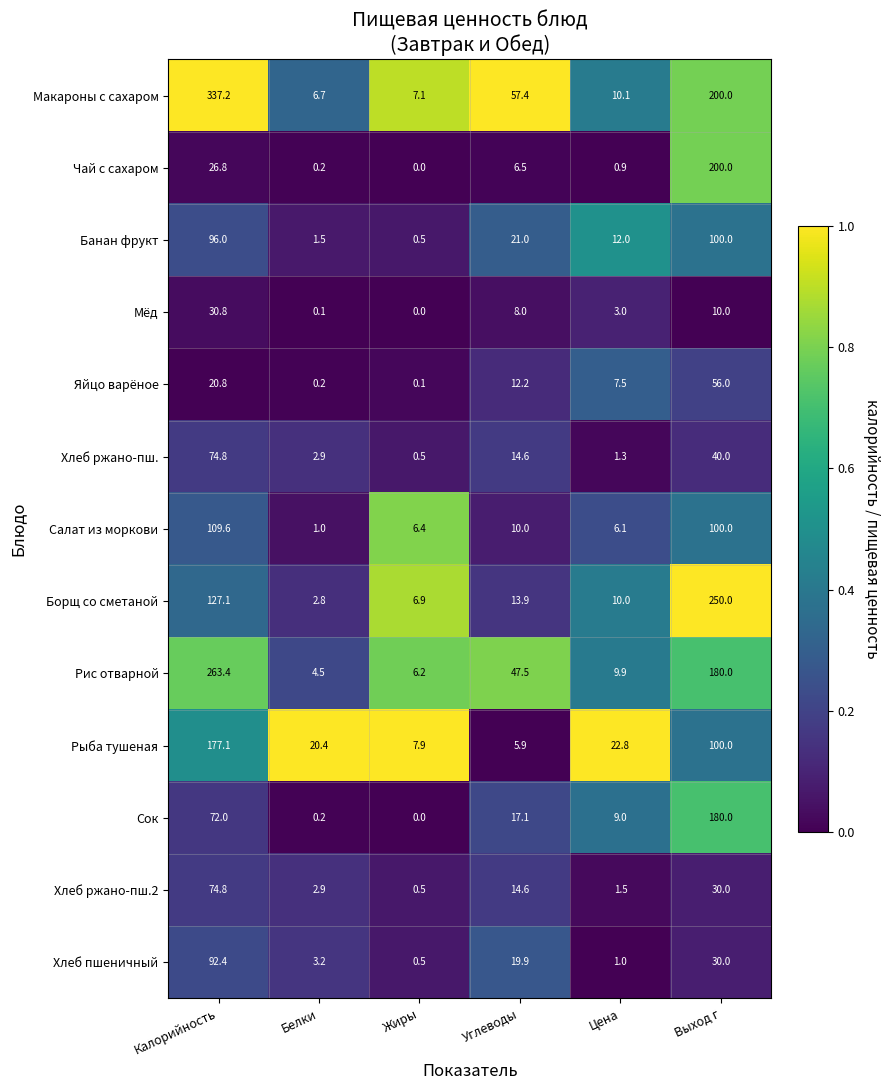

The Салат из моркови series shows 10.0 at Углеводы. True or false?

True